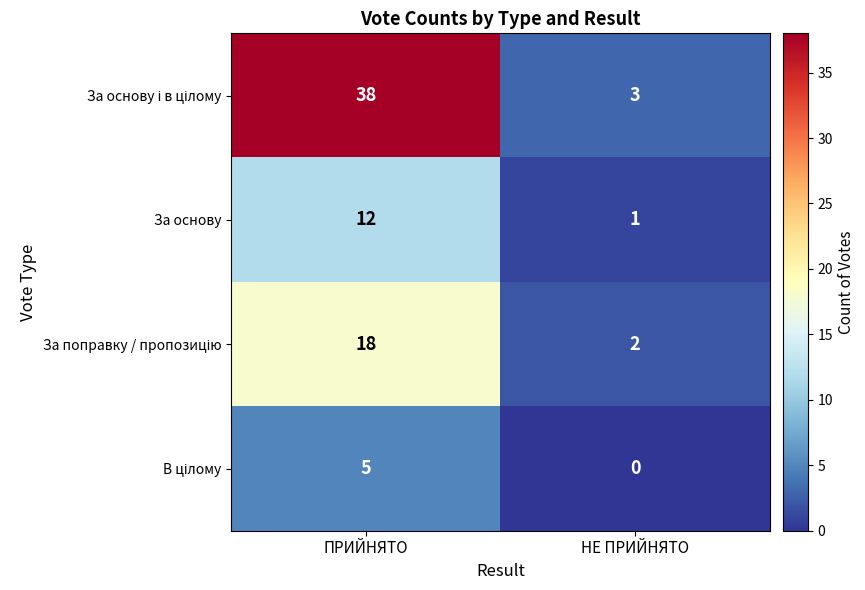

What is the spread (max minus min) of values at НЕ ПРИЙНЯТО?

3